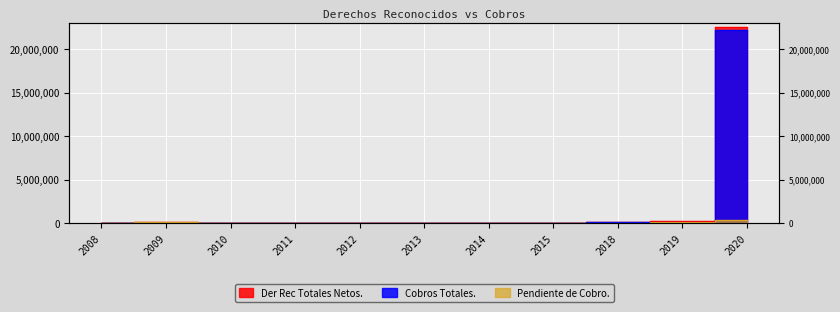

At how many categories does at least one series exceed 6569423?

1